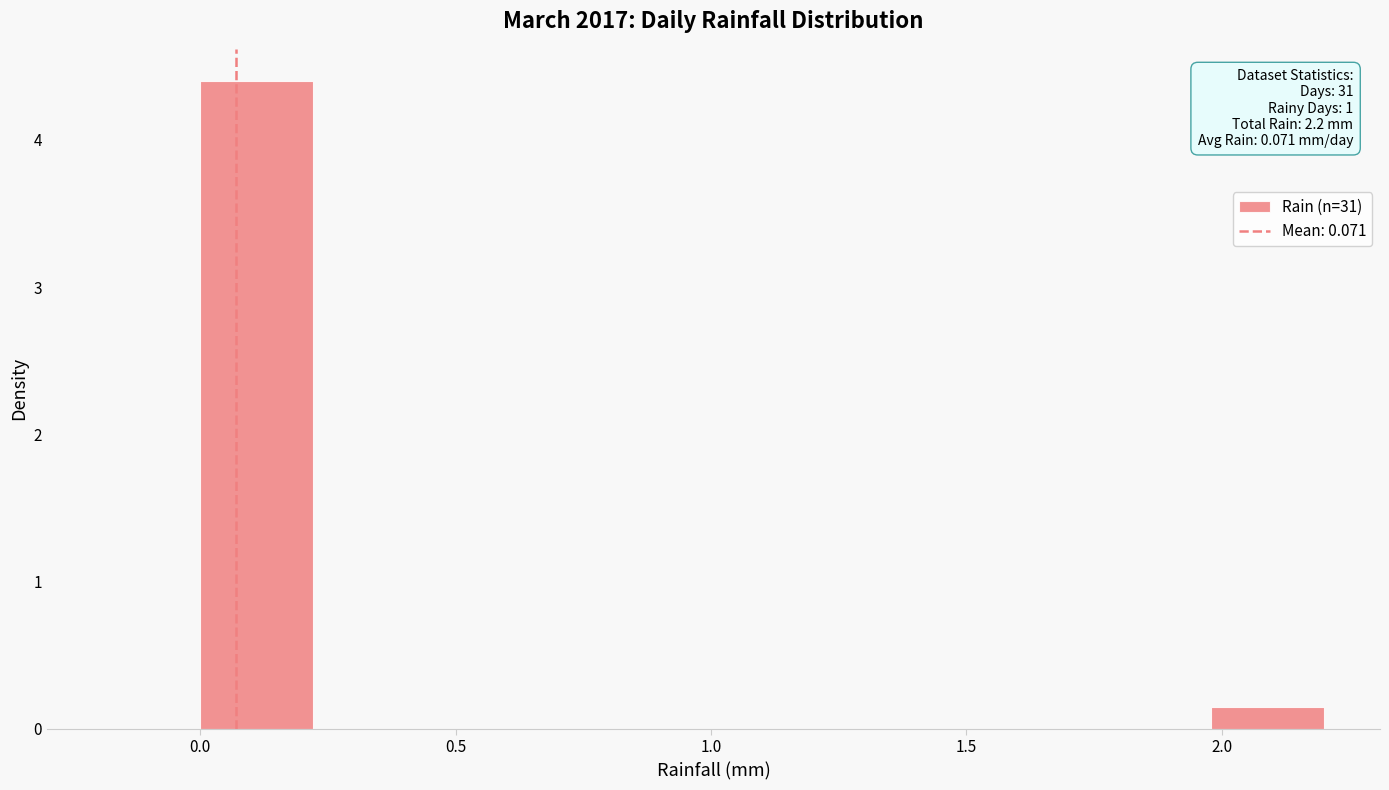

Which range on the x-axis has the tallest bar?

0.00 to 0.22